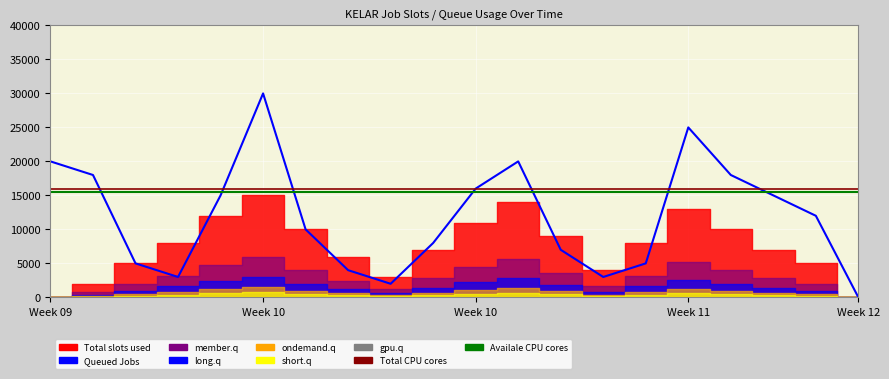

At how many categories does at least one series exceed 20621?

2